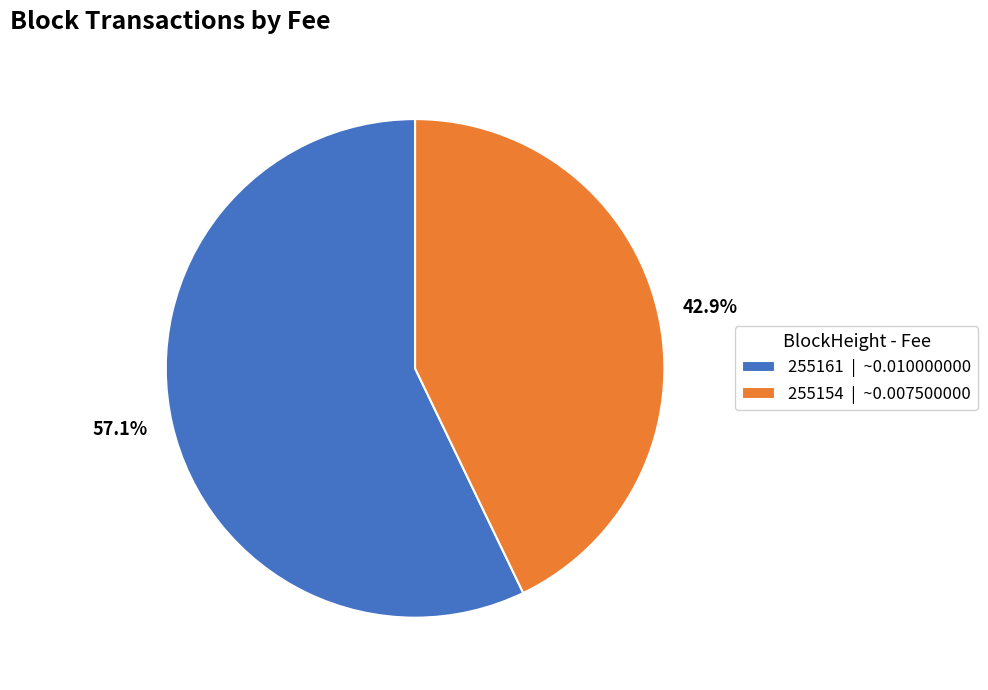

To the nearest percent, what percentage of the pie is 255161?

57%